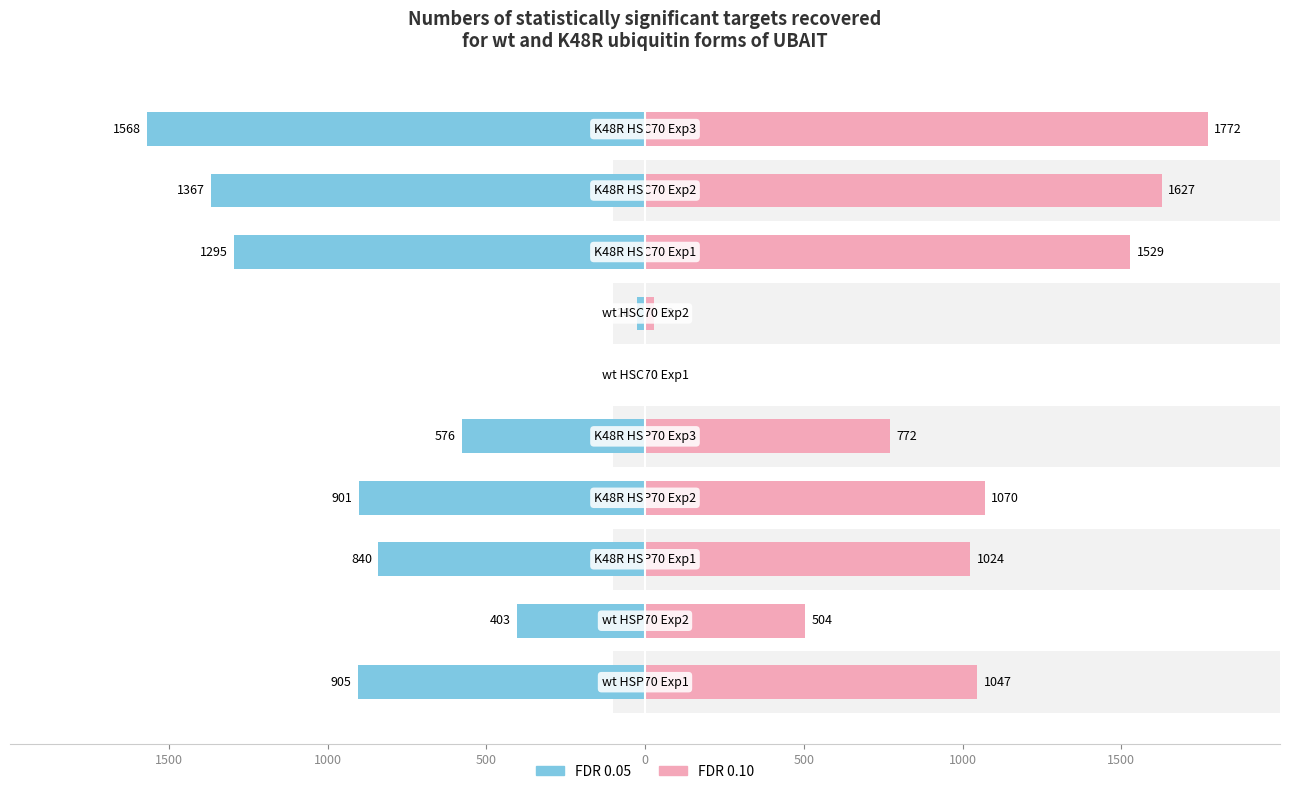

Count the number of data series in this chart.

2